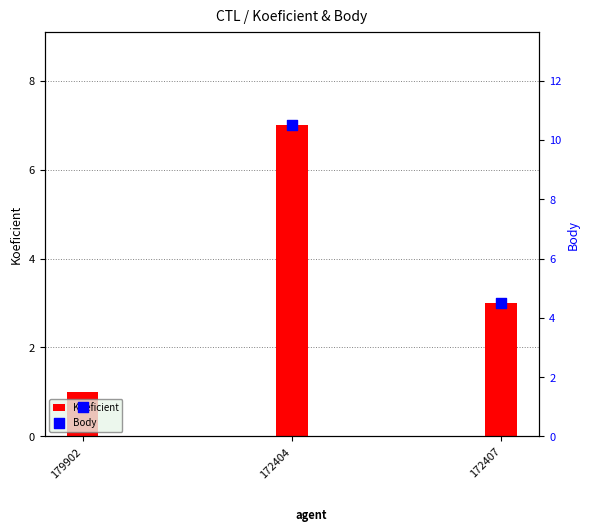

Which series has the largest Y range (max minus min)?

Body